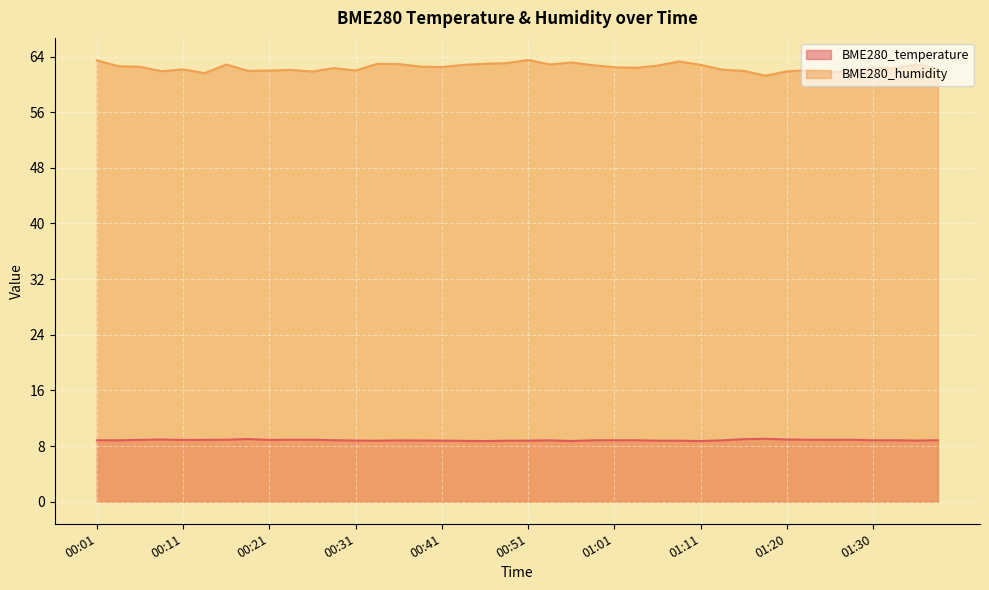

Rank the categories by BME280_humidity value from highest to lowest.

00:51, 00:01, 01:08, 00:56, 00:48, 00:46, 00:33, 00:36, 00:16, 00:53, 01:35, 01:11, 00:43, 00:58, 01:06, 00:04, 00:38, 00:06, 00:41, 01:01, 01:03, 01:33, 00:28, 01:30, 01:38, 00:11, 01:13, 00:23, 01:28, 01:23, 00:31, 00:21, 00:18, 01:16, 00:09, 01:20, 00:26, 01:25, 00:14, 01:18